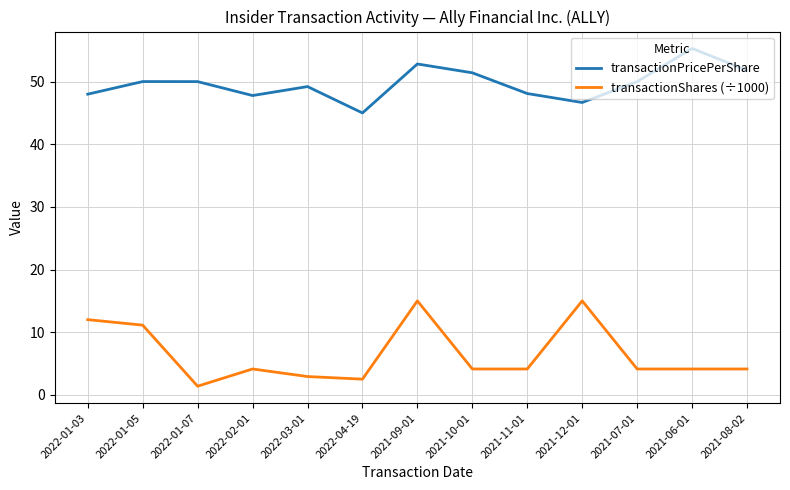

Where does the transactionPricePerShare series first go above 50?

2022-01-05